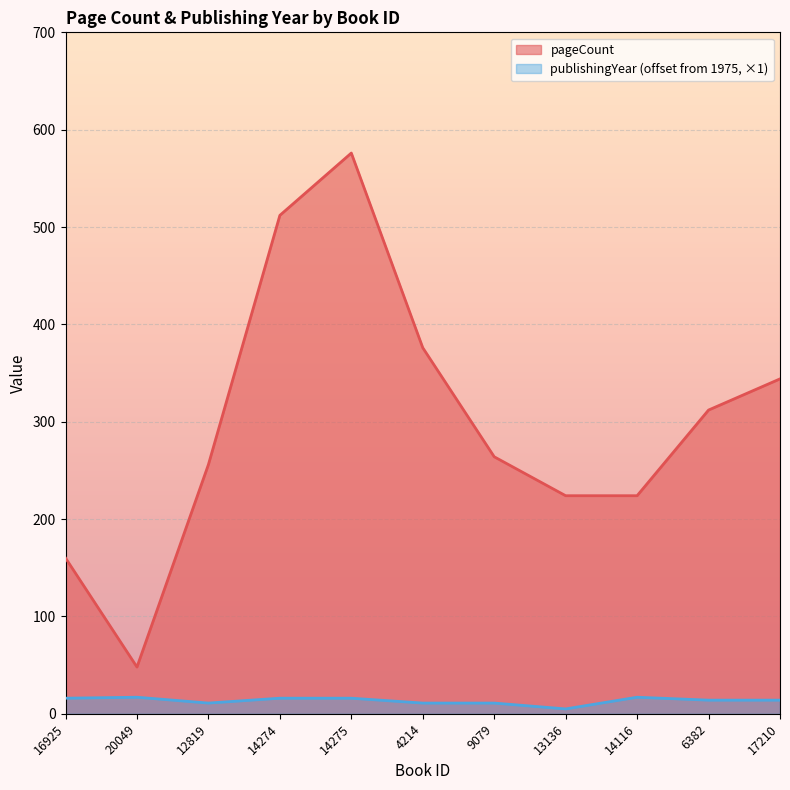

Which label corresponds to the largest value in the chart?

14275